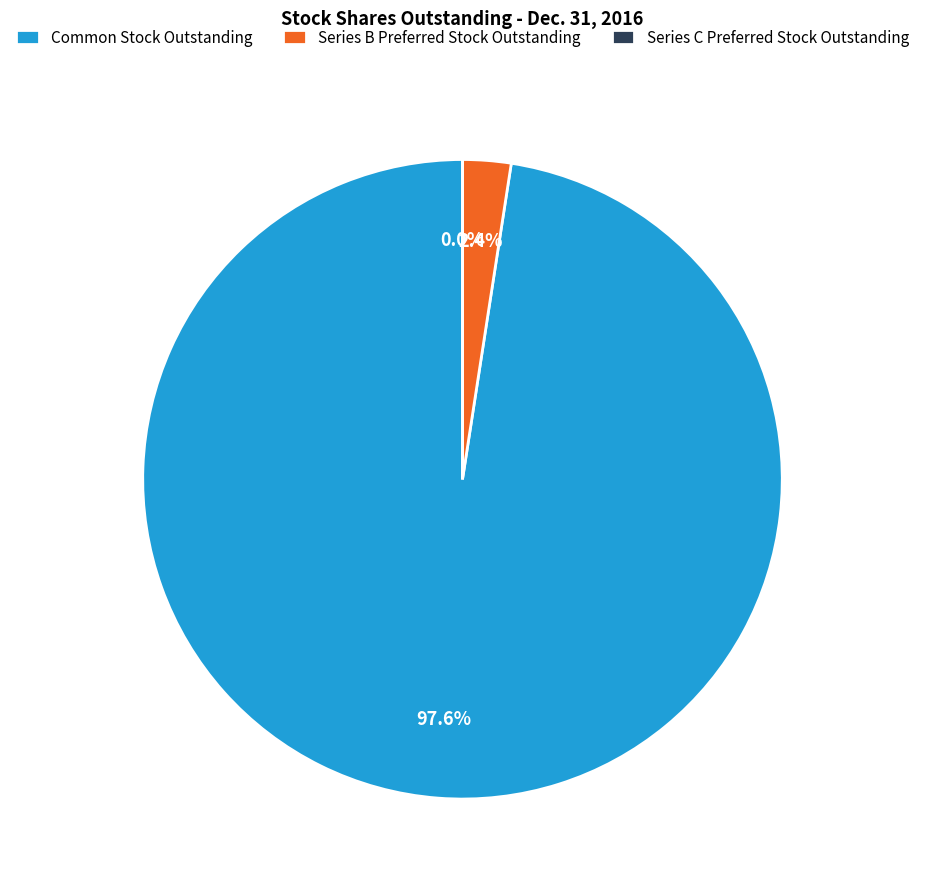

What is the largest slice in the pie chart?

Common Stock Outstanding